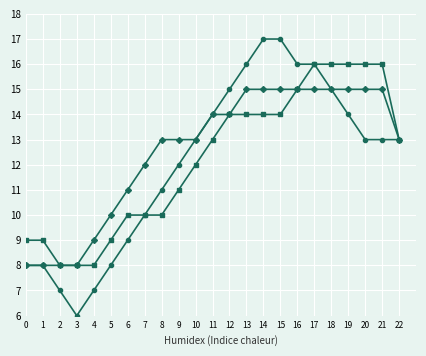

What is the minimum value shown in the chart?

6